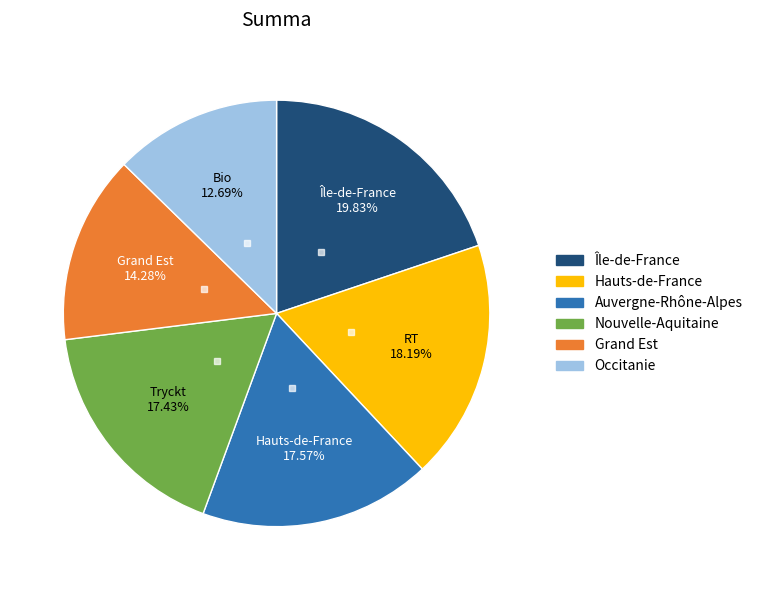

How many slices are in this pie chart?

6